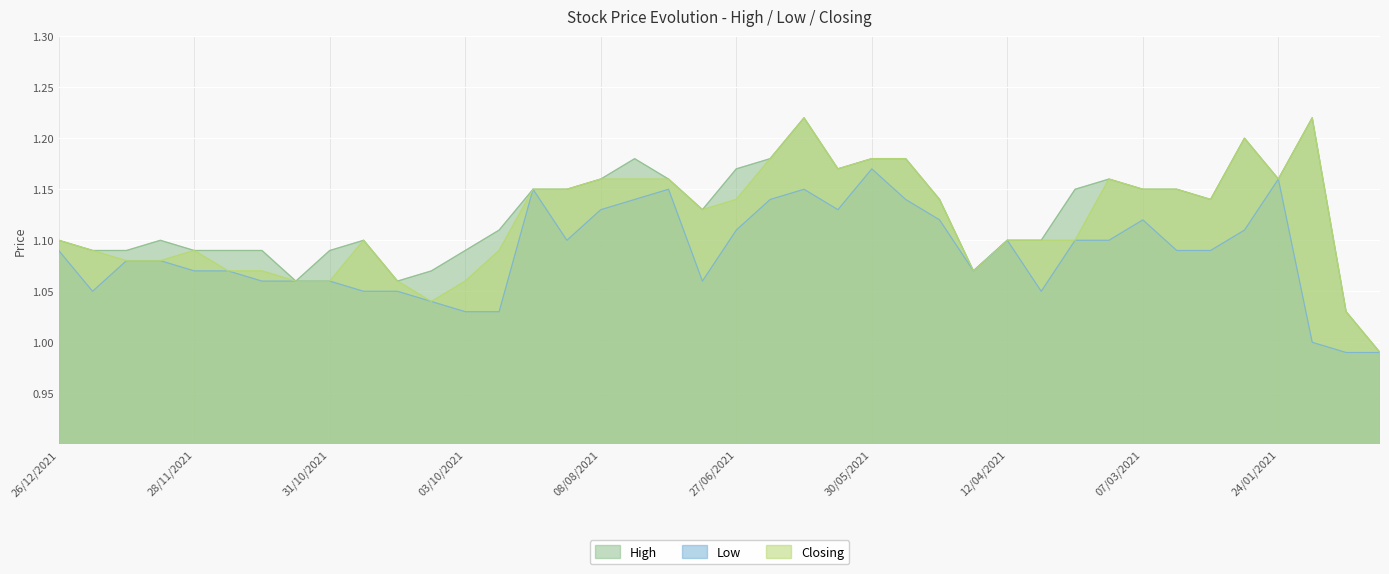

What is the approximate value of Closing at 06/06/2021?

1.2